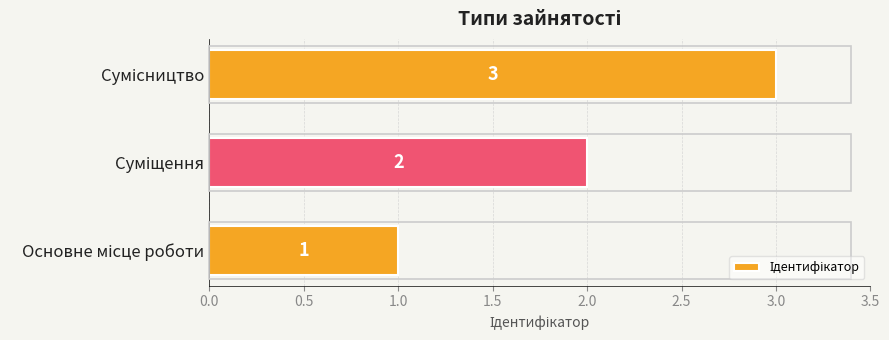

What is the maximum value shown in the chart?

3